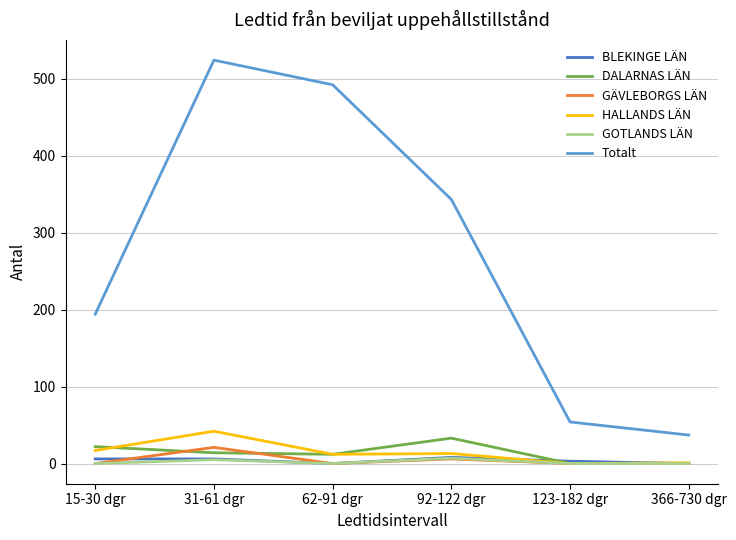

True or false: Totalt and GÄVLEBORGS LÄN intersect in this chart.

False